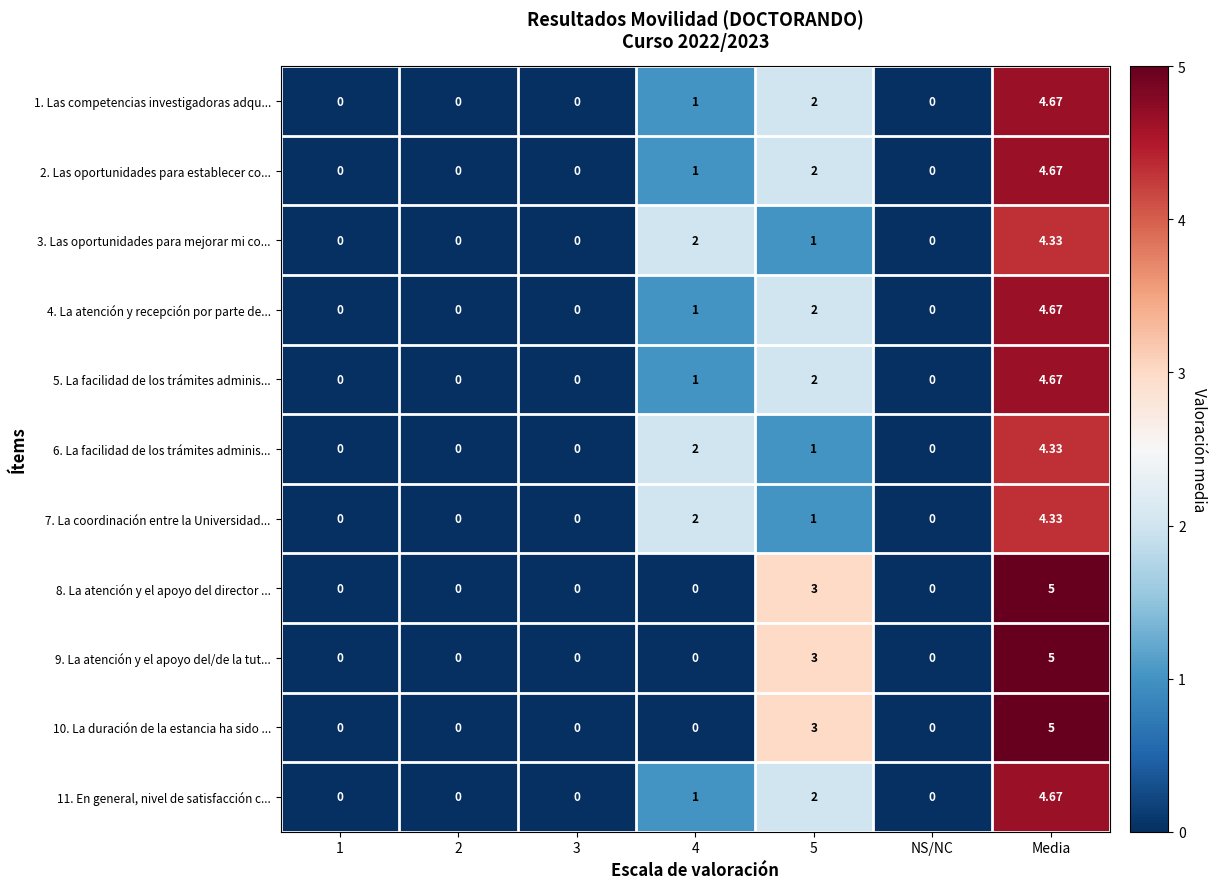

At which category is the sum across all series the highest?

Media